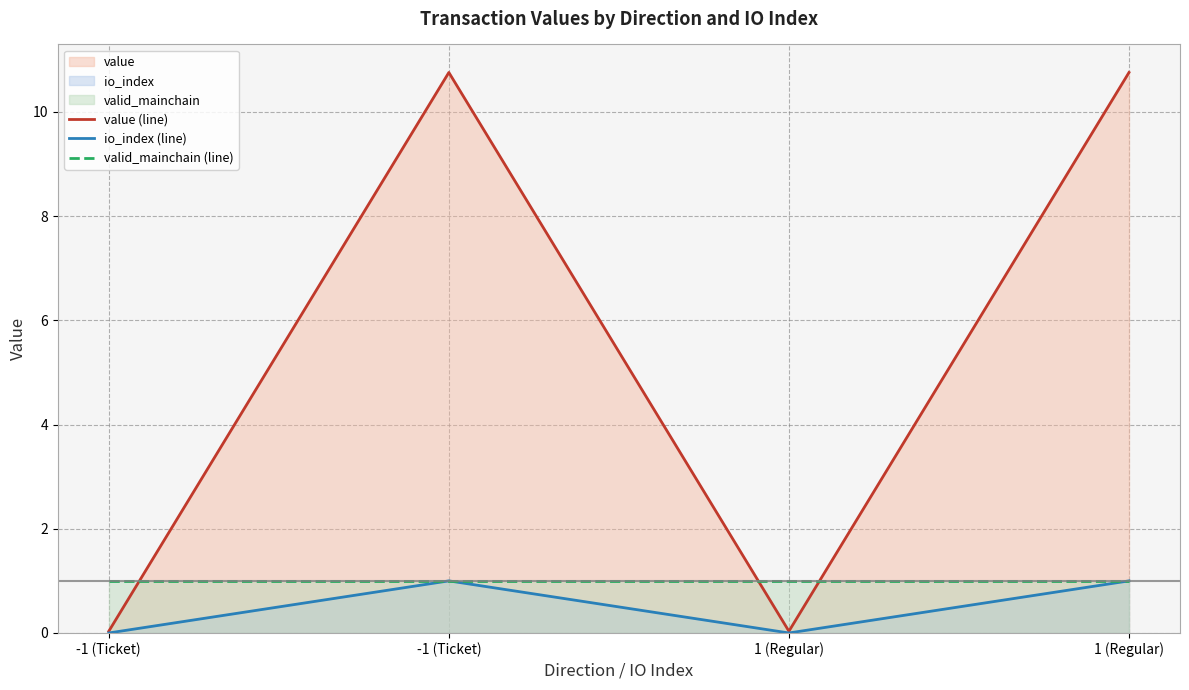

In value (line), how many points are lower than both neighbors (excluding endpoints)?

1